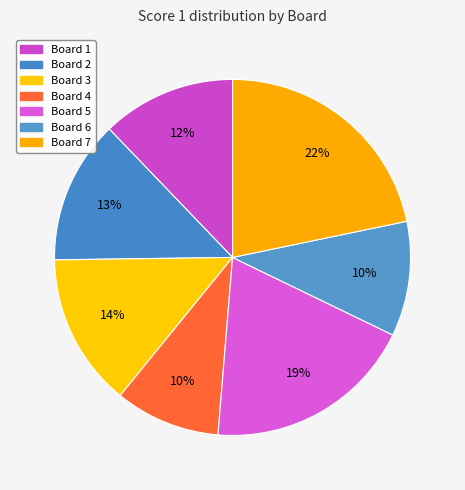

How many segments does this pie chart have?

7